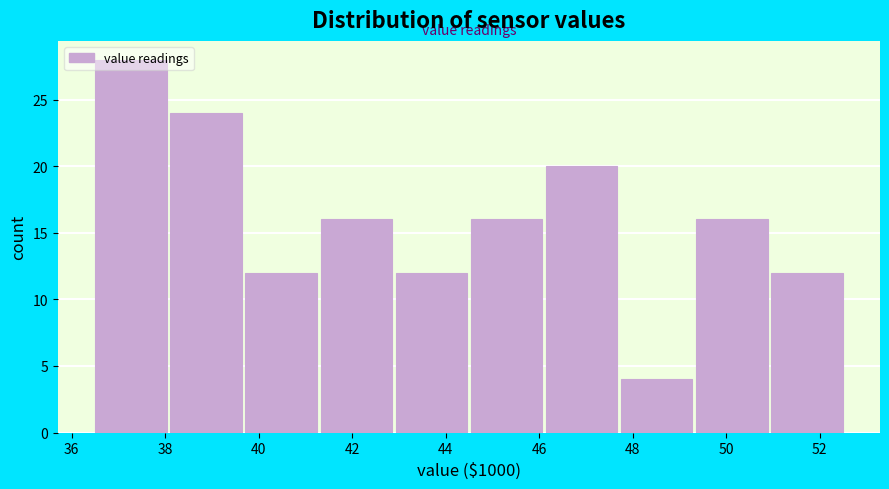

Reading left to right, list every bar in this chart as the range it spans on the x-axis followed by its height. Neither the bar edges nor the heights are printed on the chart, so give them approximately, as read against the axes.

36.6 to 38.2: 28
38.2 to 39.8: 24
39.8 to 41.4: 12
41.4 to 43.0: 16
43.0 to 44.6: 12
44.6 to 46.2: 16
46.2 to 47.8: 20
47.8 to 49.4: 4
49.4 to 51.0: 16
51.0 to 52.6: 12